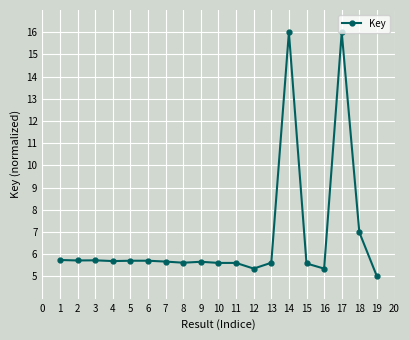

How many distinct data groups are displayed?

1